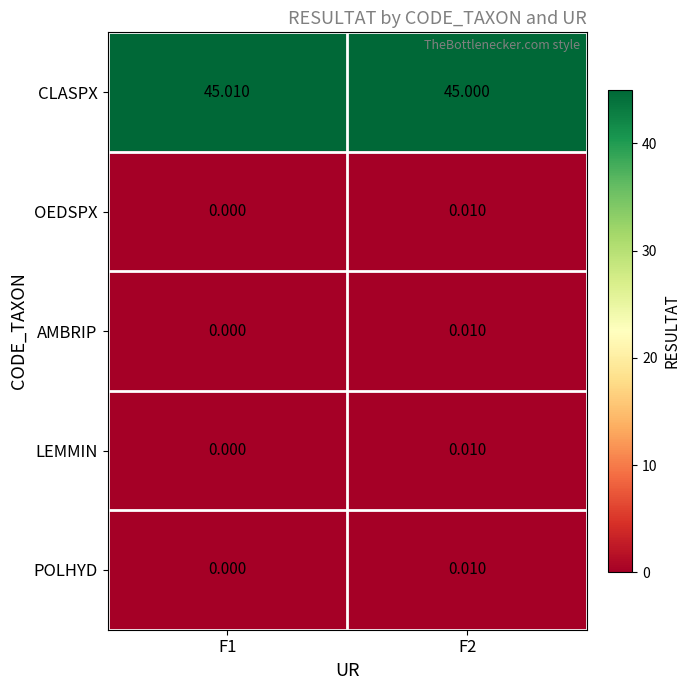

Which series has the largest total across all categories?

CLASPX